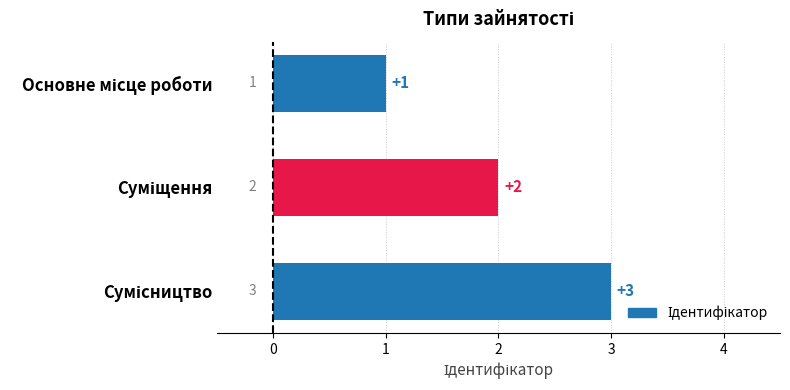

Count the number of data series in this chart.

1